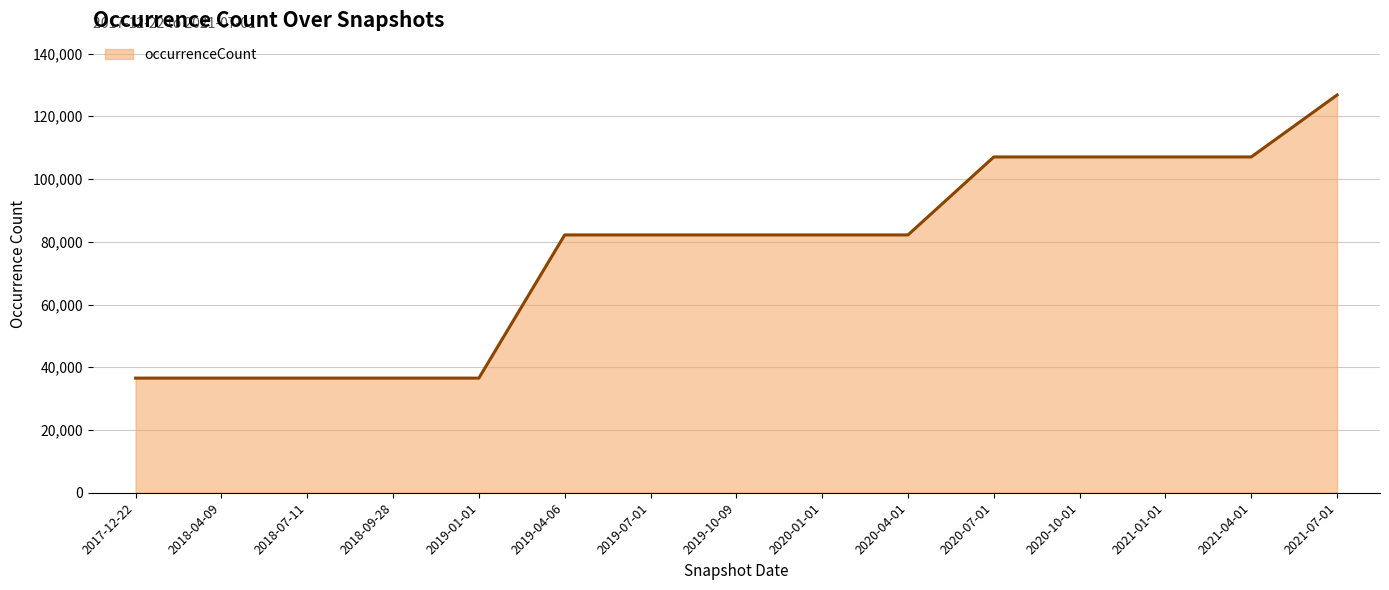

Which label corresponds to the largest value in the chart?

2021-07-01